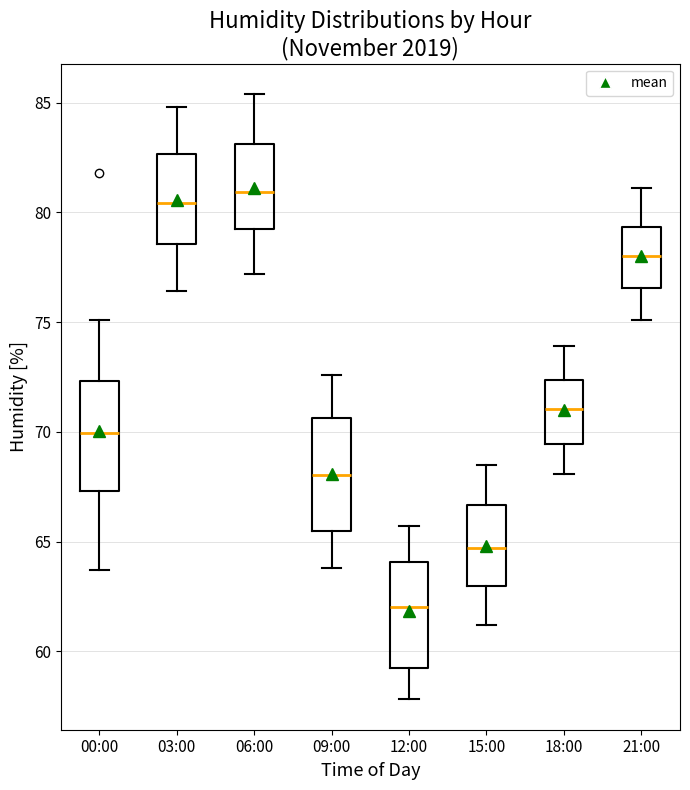

Which box's median line is the lowest?

12:00